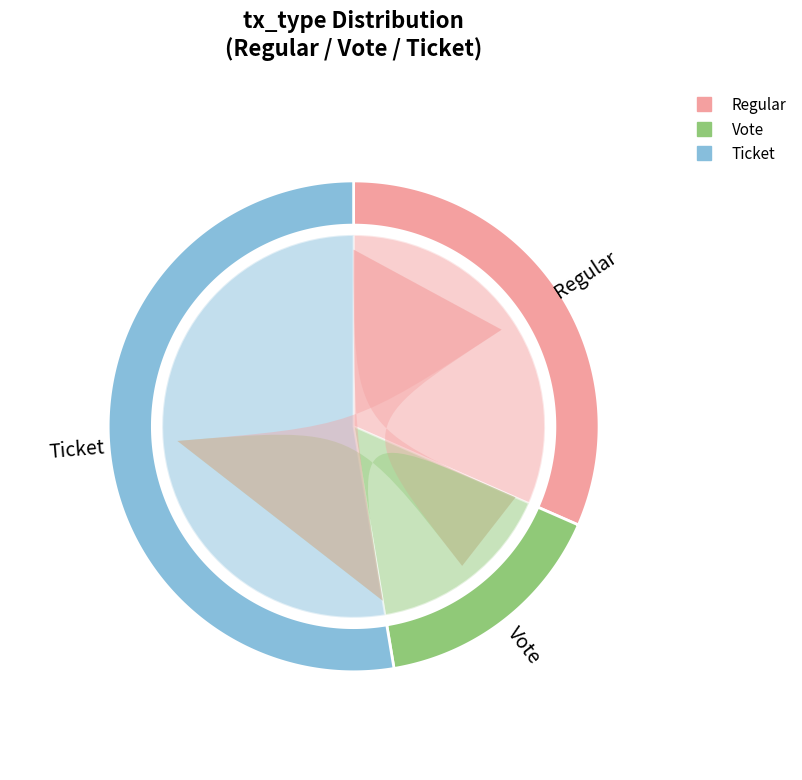

Which slice is the largest?

Ticket